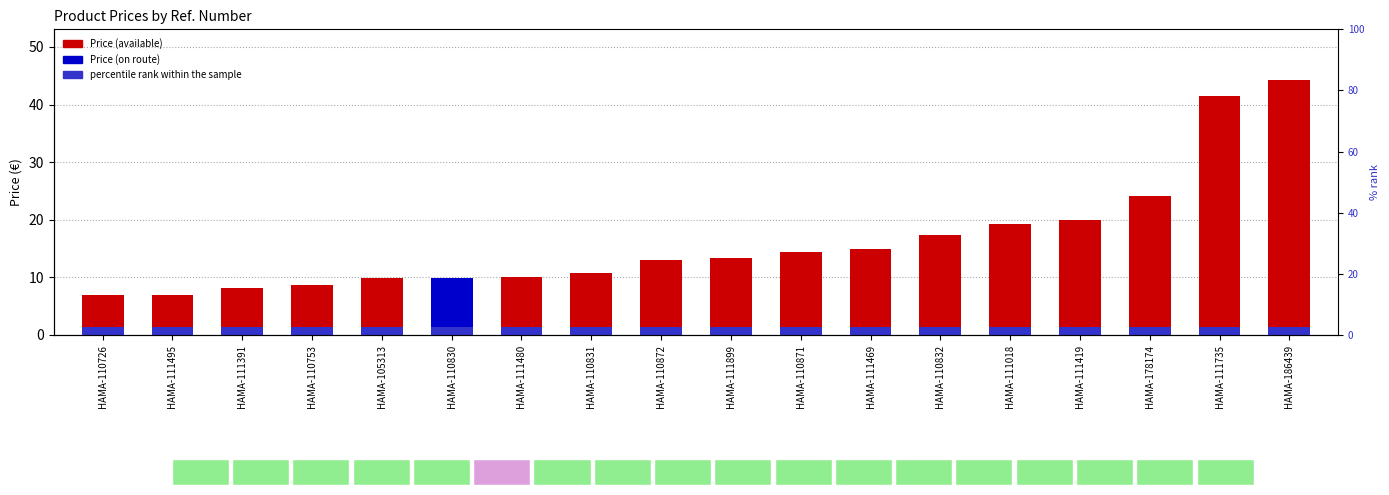

At which label is percentile rank within the sample closest to 2?

HAMA-110726